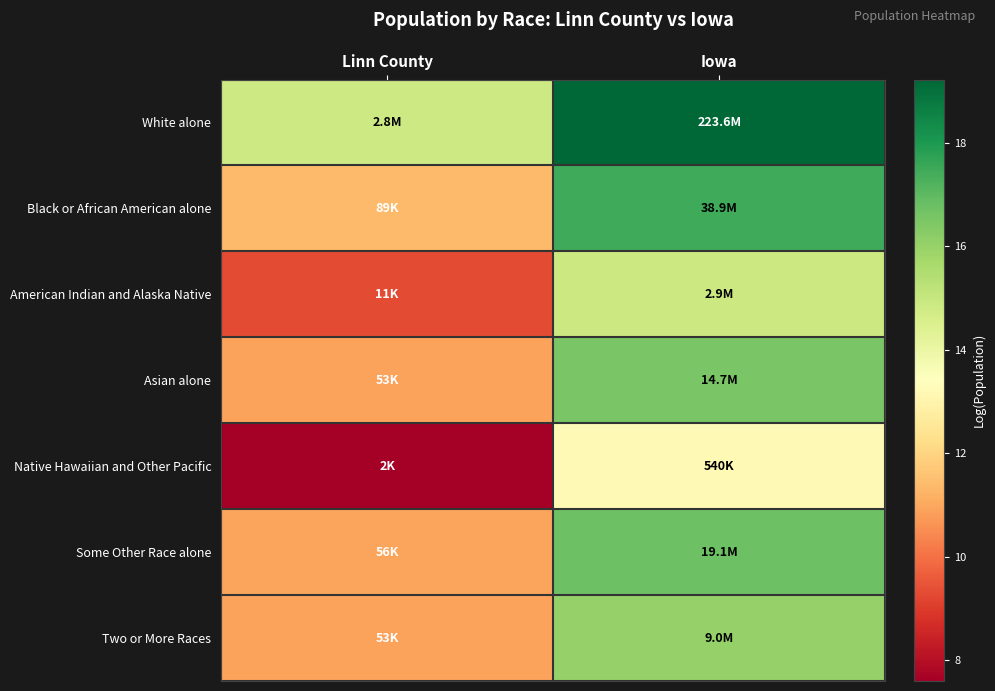

Reading right to left, list all the values displayed in this chart.

White alone: Iowa=19.2	Linn County=14.8
Black or African American alone: Iowa=17.5	Linn County=11.4
American Indian and Alaska Native: Iowa=14.9	Linn County=9.3
Asian alone: Iowa=16.5	Linn County=10.9
Native Hawaiian and Other Pacific: Iowa=13.2	Linn County=7.6
Some Other Race alone: Iowa=16.8	Linn County=10.9
Two or More Races: Iowa=16.0	Linn County=10.9